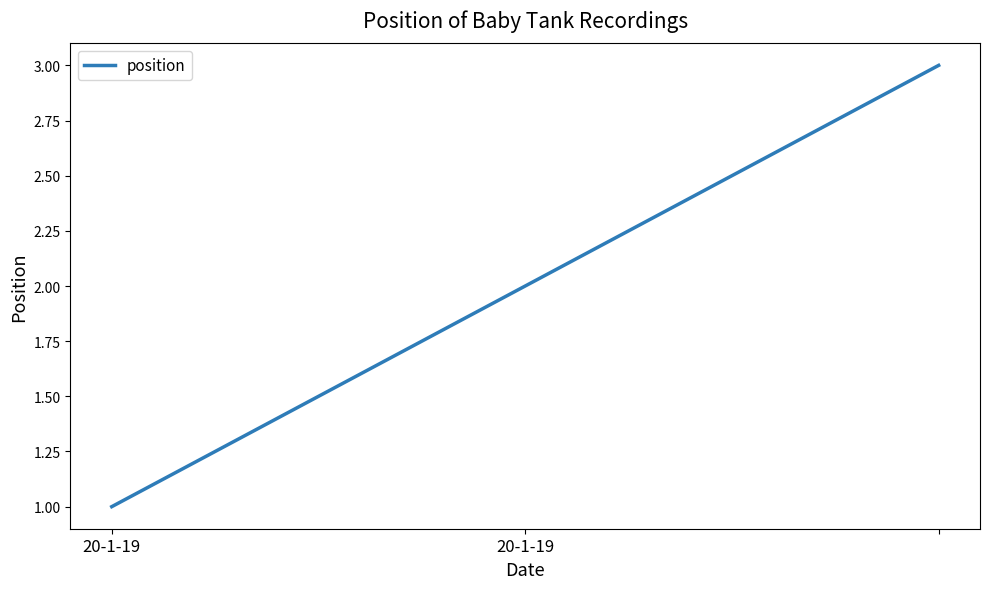

What is the average value?

2